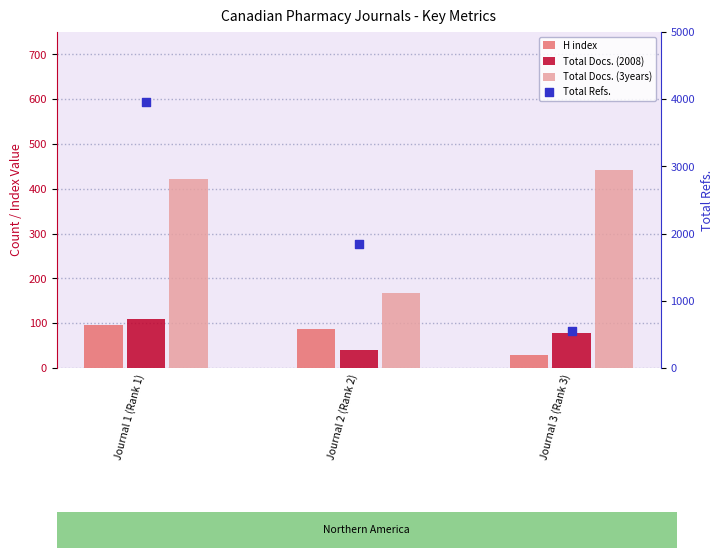

Which series contains the lowest Y value?

H index